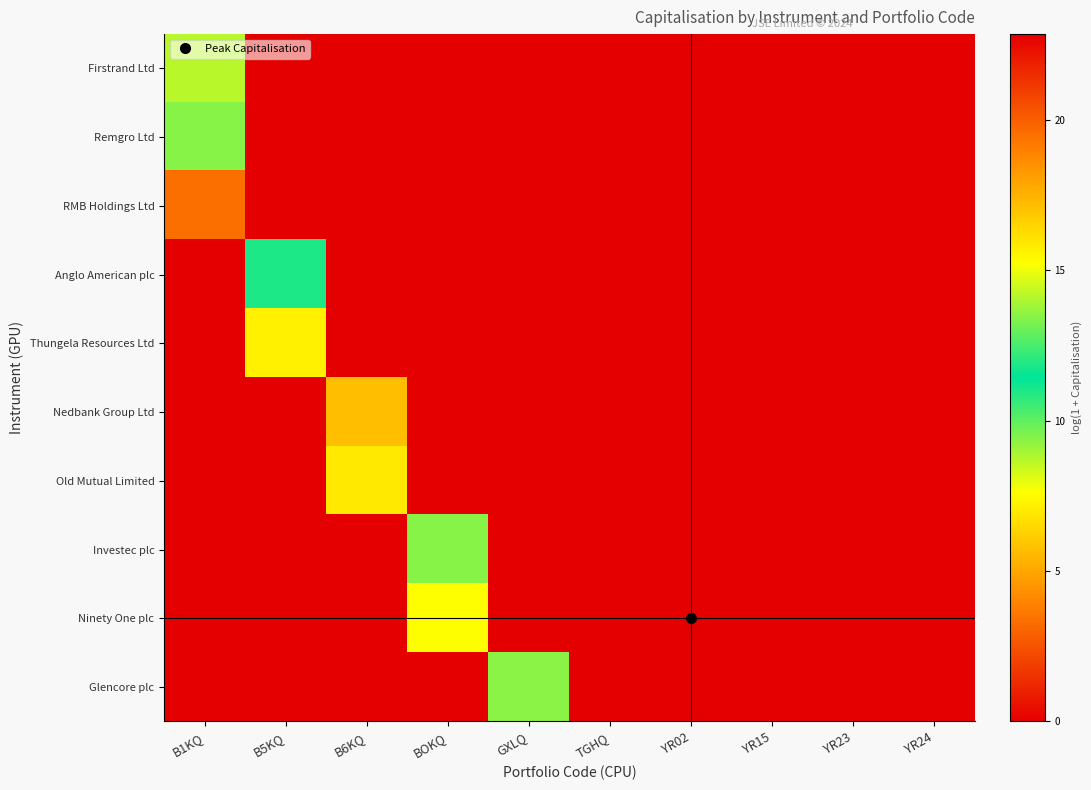

Reading right to left, what are all the values shown in this chart?

Firstrand Ltd: YR24=0.0	YR23=0.0	YR15=0.0	YR02=0.0	TGHQ=0.0	GXLQ=0.0	BOKQ=0.0	B6KQ=0.0	B5KQ=0.0	B1KQ=8.7
Remgro Ltd: YR24=0.0	YR23=0.0	YR15=0.0	YR02=0.0	TGHQ=0.0	GXLQ=0.0	BOKQ=0.0	B6KQ=0.0	B5KQ=0.0	B1KQ=9.4
RMB Holdings Ltd: YR24=0.0	YR23=0.0	YR15=0.0	YR02=0.0	TGHQ=0.0	GXLQ=0.0	BOKQ=0.0	B6KQ=0.0	B5KQ=0.0	B1KQ=3.3
Anglo American plc: YR24=0.0	YR23=0.0	YR15=0.0	YR02=0.0	TGHQ=0.0	GXLQ=0.0	BOKQ=0.0	B6KQ=0.0	B5KQ=11.0	B1KQ=0.0
Thungela Resources Ltd: YR24=0.0	YR23=0.0	YR15=0.0	YR02=0.0	TGHQ=0.0	GXLQ=0.0	BOKQ=0.0	B6KQ=0.0	B5KQ=7.2	B1KQ=0.0
Nedbank Group Ltd: YR24=0.0	YR23=0.0	YR15=0.0	YR02=0.0	TGHQ=0.0	GXLQ=0.0	BOKQ=0.0	B6KQ=5.7	B5KQ=0.0	B1KQ=0.0
Old Mutual Limited: YR24=0.0	YR23=0.0	YR15=0.0	YR02=0.0	TGHQ=0.0	GXLQ=0.0	BOKQ=0.0	B6KQ=7.0	B5KQ=0.0	B1KQ=0.0
Investec plc: YR24=0.0	YR23=0.0	YR15=0.0	YR02=0.0	TGHQ=0.0	GXLQ=0.0	BOKQ=9.4	B6KQ=0.0	B5KQ=0.0	B1KQ=0.0
Ninety One plc: YR24=0.0	YR23=0.0	YR15=0.0	YR02=22.8	TGHQ=0.0	GXLQ=0.0	BOKQ=7.6	B6KQ=0.0	B5KQ=0.0	B1KQ=0.0
Glencore plc: YR24=0.0	YR23=0.0	YR15=0.0	YR02=0.0	TGHQ=0.0	GXLQ=9.3	BOKQ=0.0	B6KQ=0.0	B5KQ=0.0	B1KQ=0.0